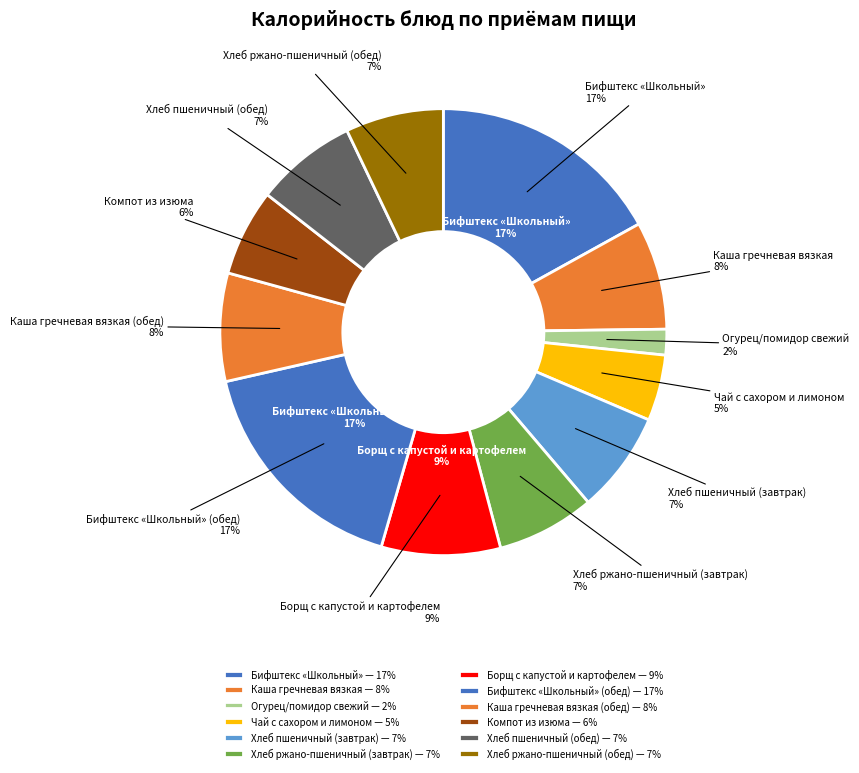

What percentage is the Чай с сахором и лимоном slice, to the nearest percent?

5%